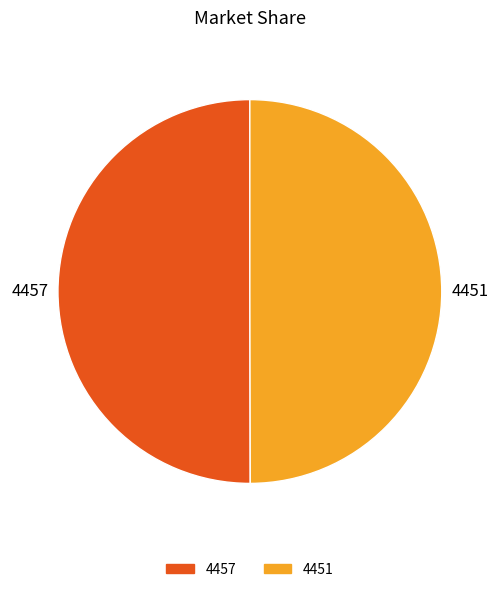

Is the sum of 4457 and 4451 greater than half?

Yes